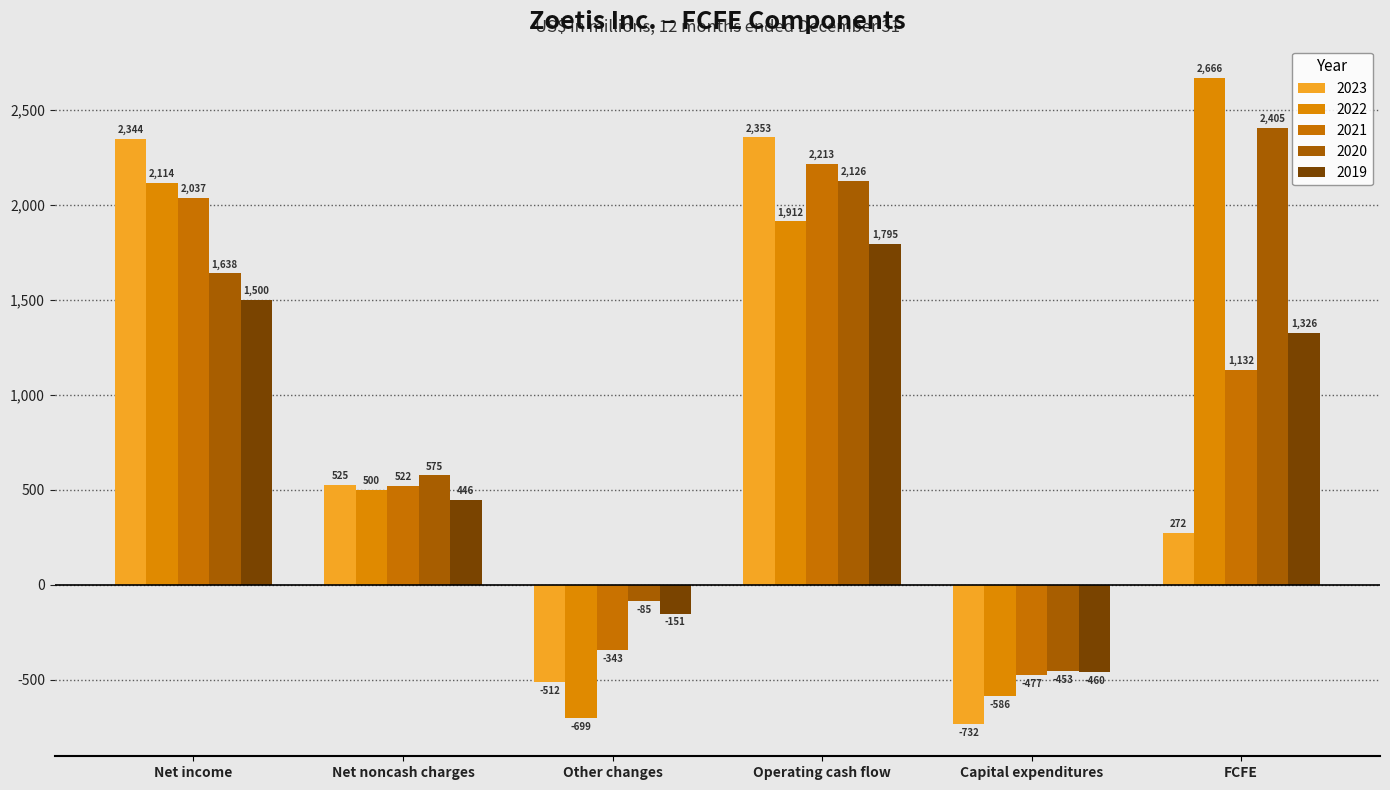

Rank the series by their maximum value, from highest to lowest.

2022, 2020, 2023, 2021, 2019